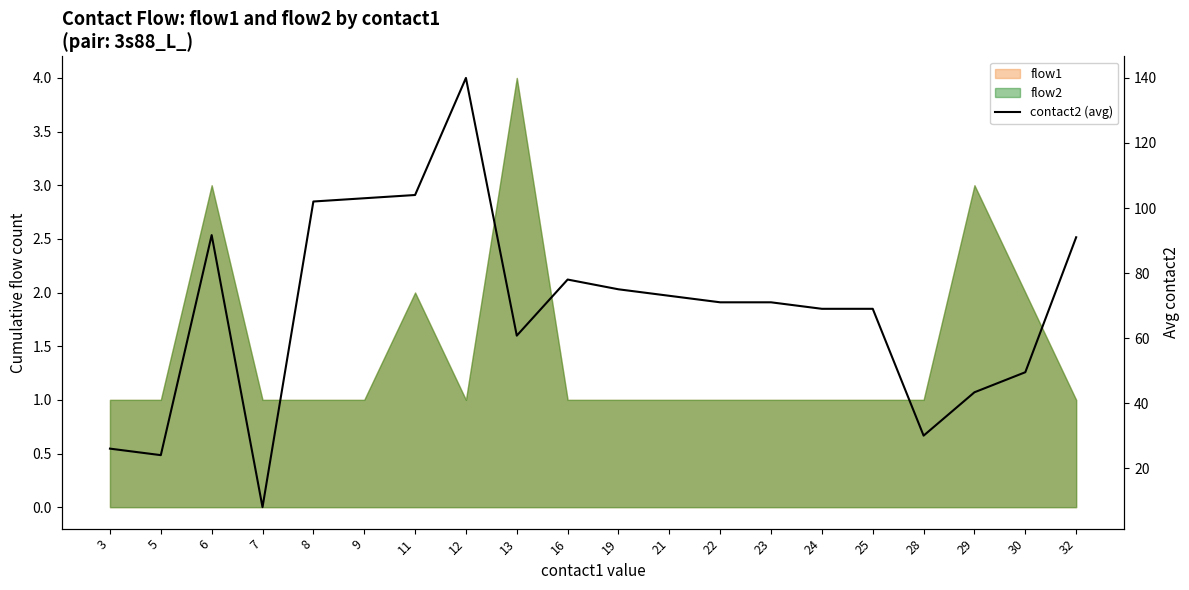

Rank the categories by value from highest to lowest.

12, 11, 9, 8, 6, 32, 16, 19, 21, 22, 23, 24, 25, 13, 30, 29, 28, 3, 5, 7